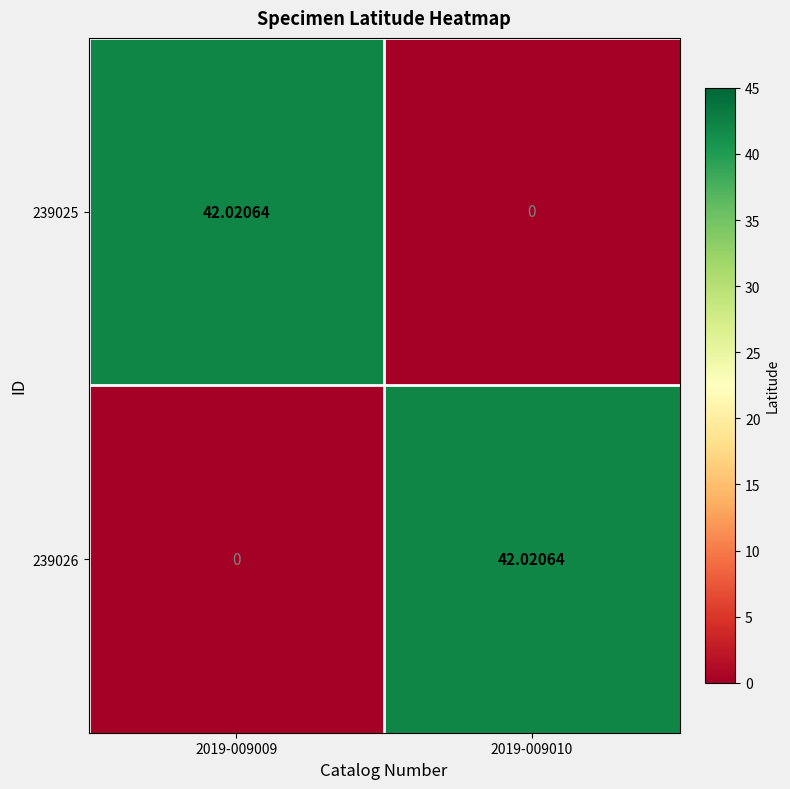

At how many categories does at least one series exceed 7?

2